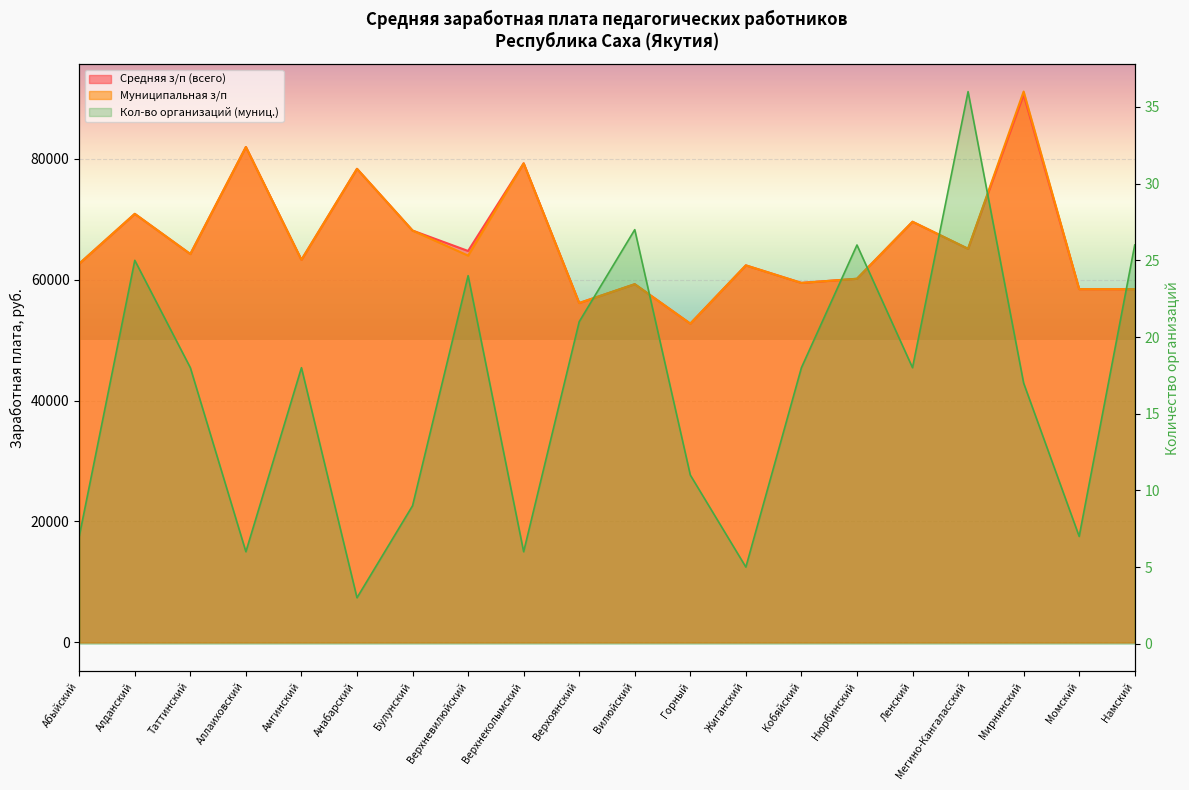

Between Жиганский and Мегино-Кангаласский, which series saw the biggest shift?

Средняя з/п (всего)